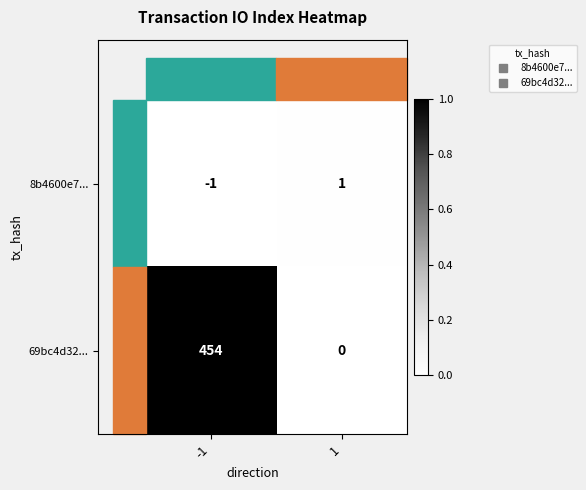

Which series changed the most between -1 and 1?

69bc4d32...